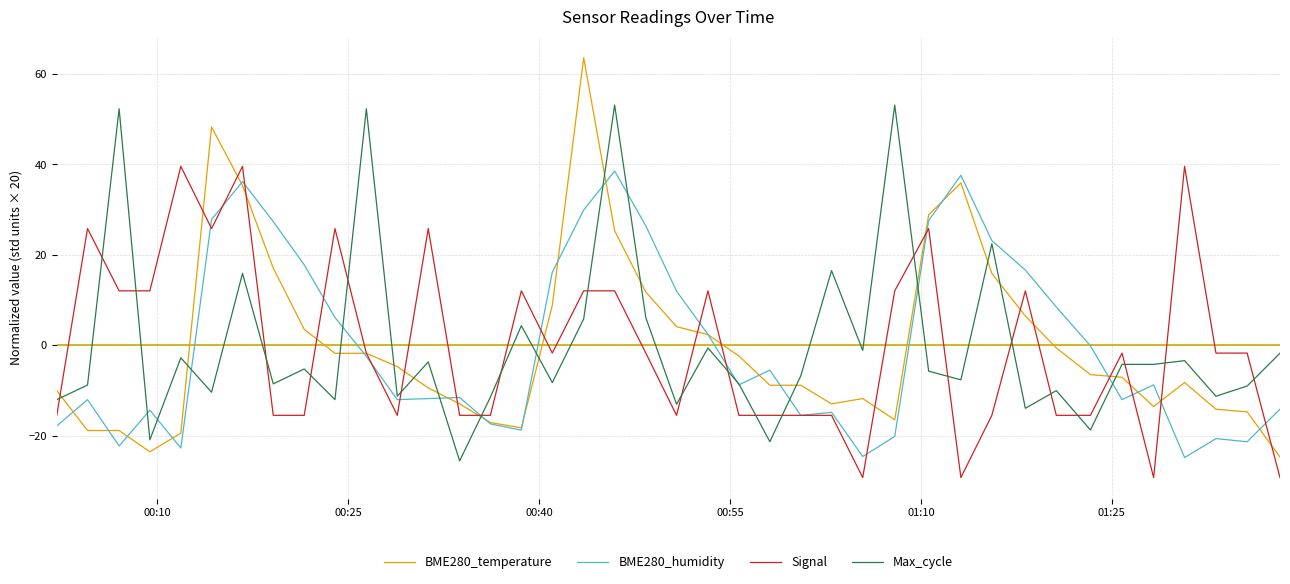

True or false: BME280_humidity and Max_cycle intersect in this chart.

True